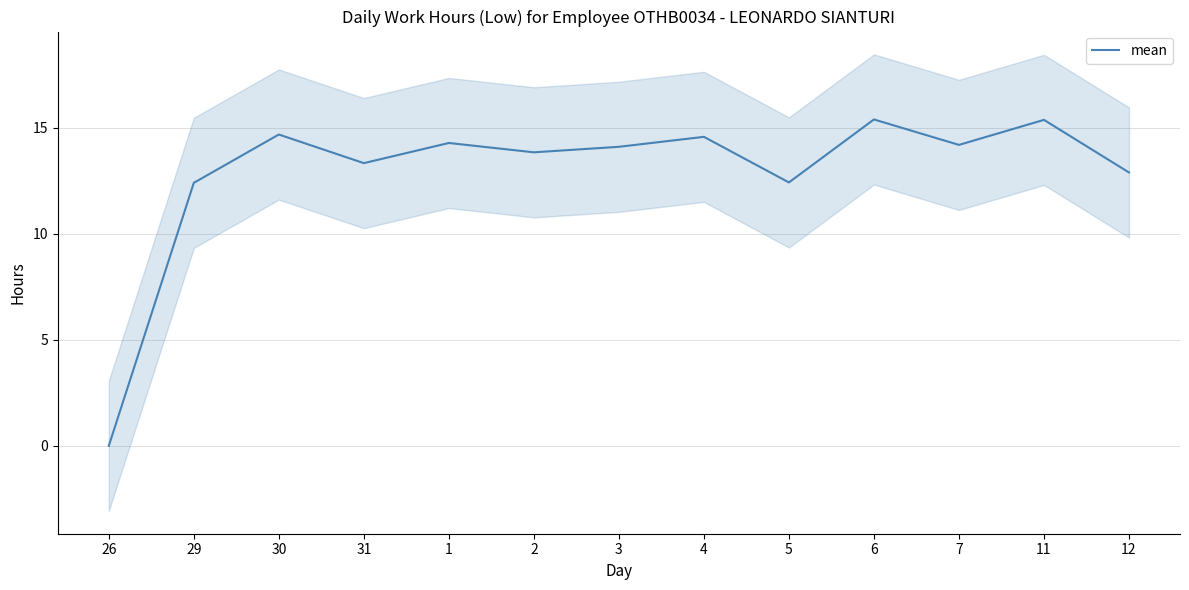

What is the average value?

12.9